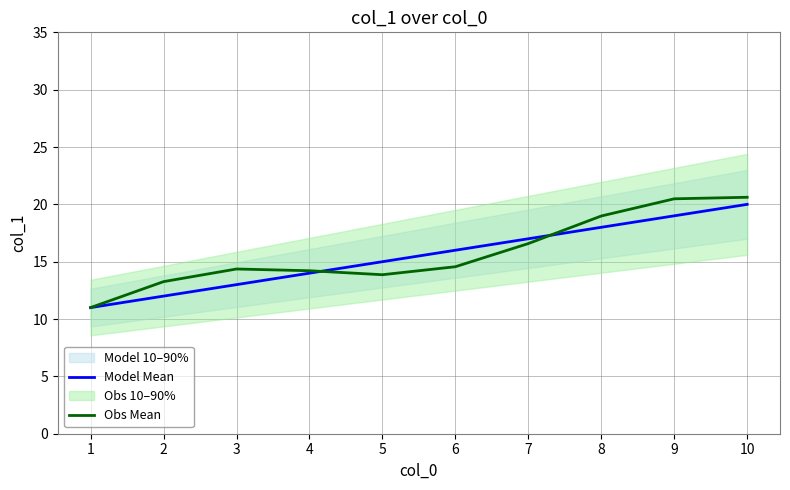

How many times do Obs Mean and Model Mean cross each other?

2